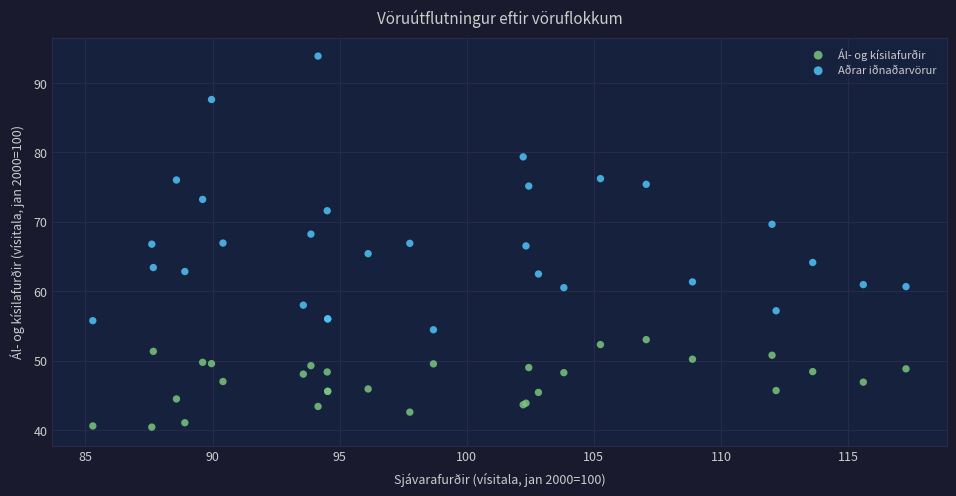

Which series reaches the minimum Y coordinate?

Ál- og kísilafurðir